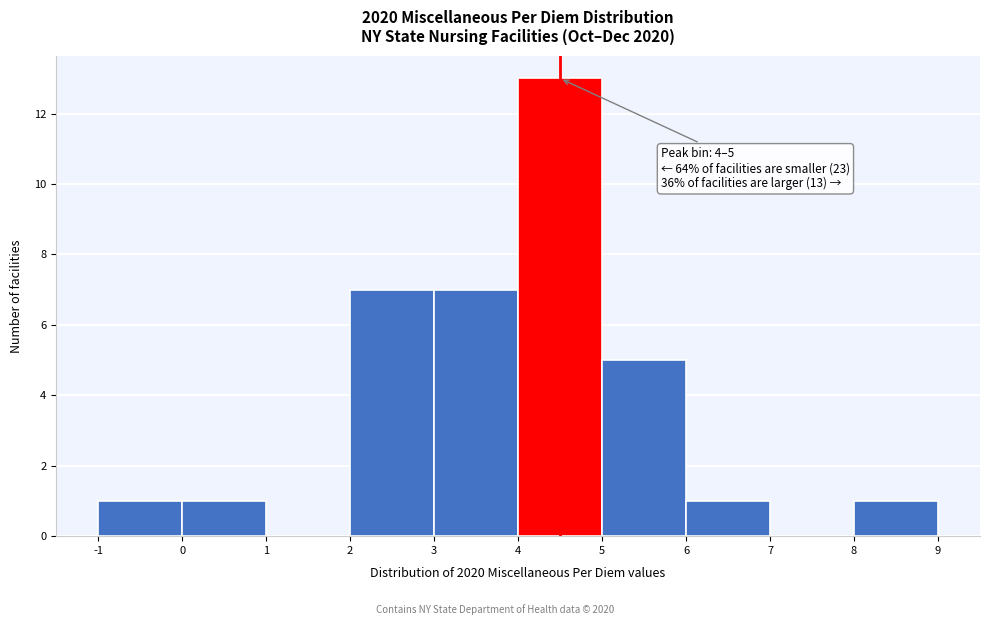

Which range on the x-axis has the tallest bar?

4 to 5